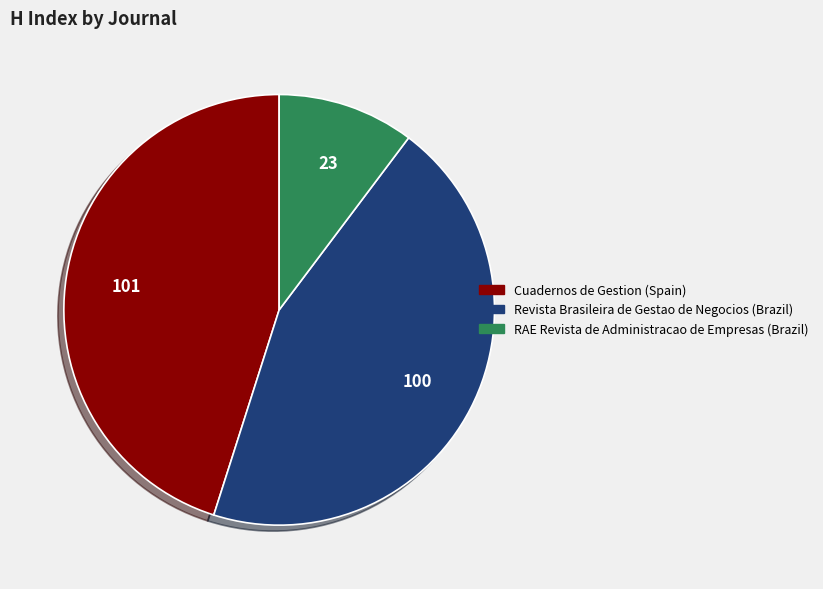

Is there a majority slice in this chart?

No